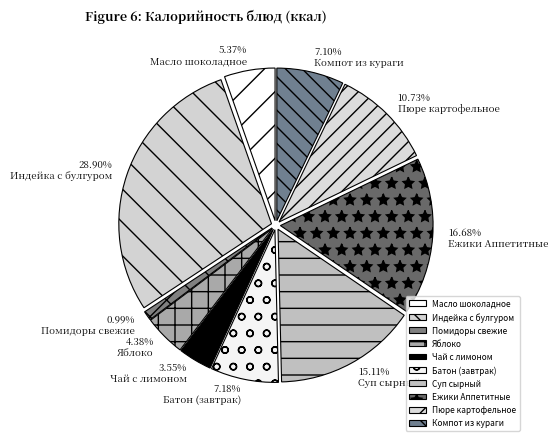

To the nearest percent, what portion does Суп сырный represent?

15%